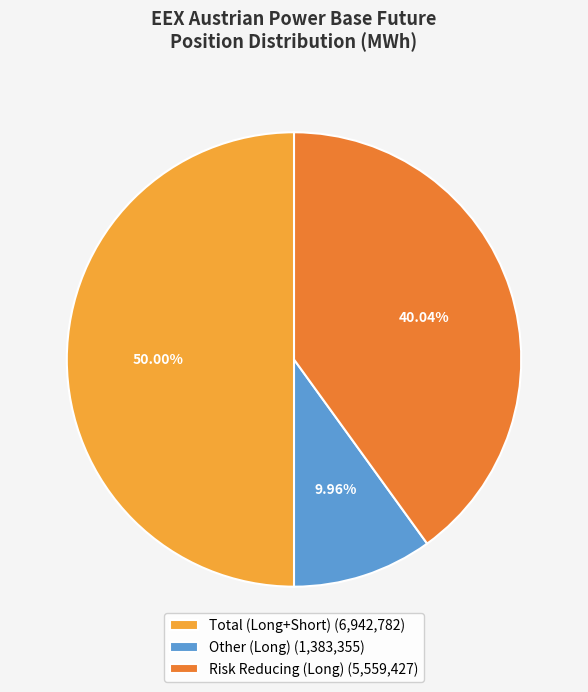

What is the total percentage of Risk Reducing (Long) and Other (Long)?

50.0%